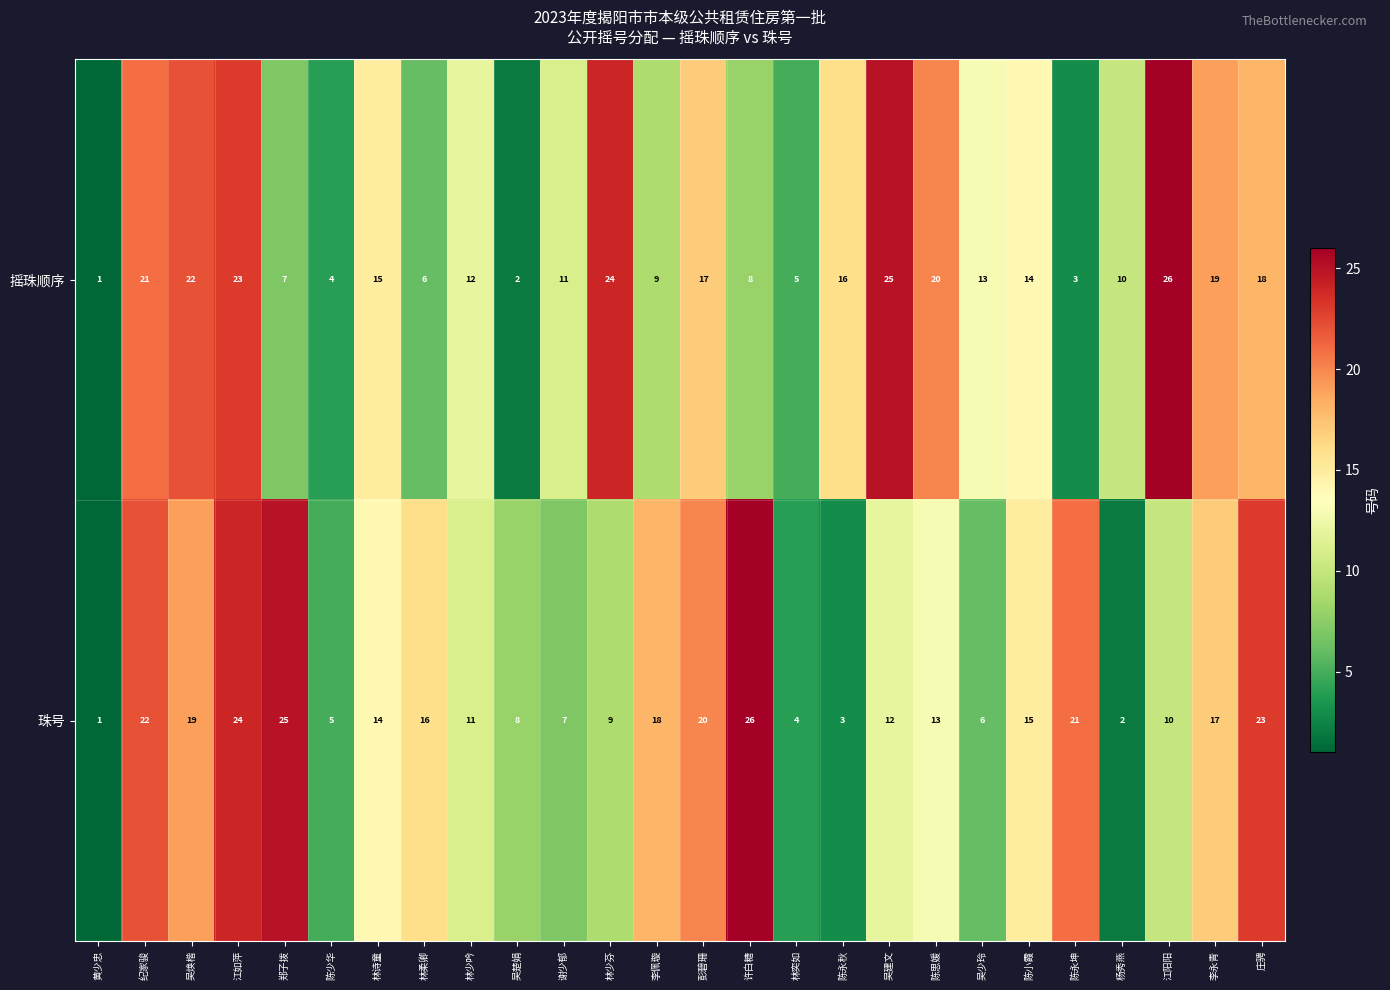

Where is 珠号 nearest to the value 13?

陈思媛